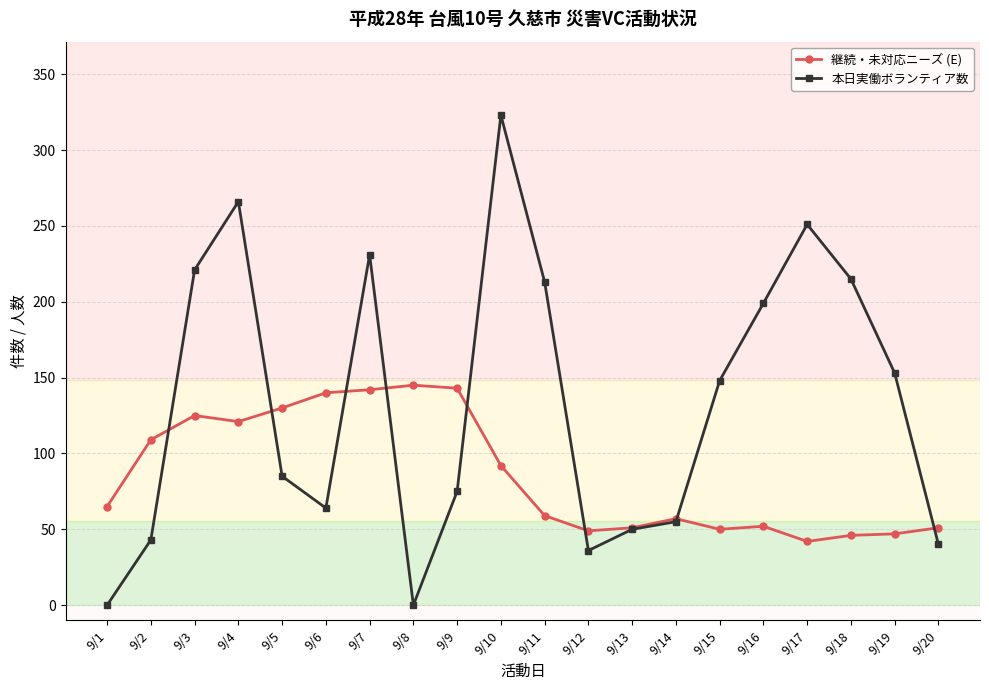

Rank the series by their maximum value, from highest to lowest.

本日実働ボランティア数, 継続・未対応ニーズ (E)